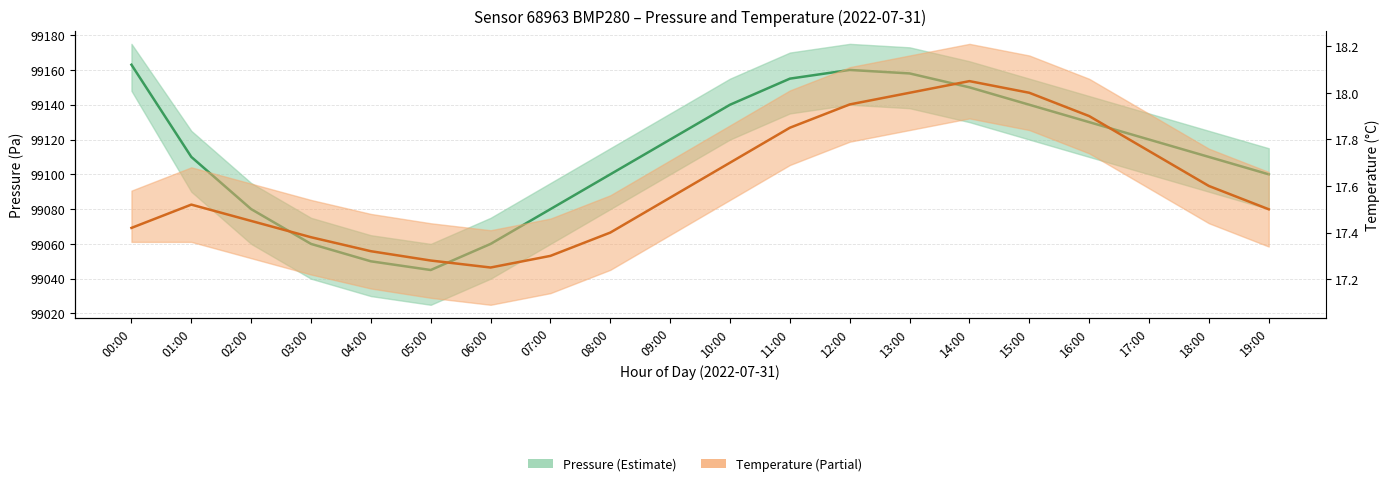

Which series has the largest total across all categories?

Pressure (mid)